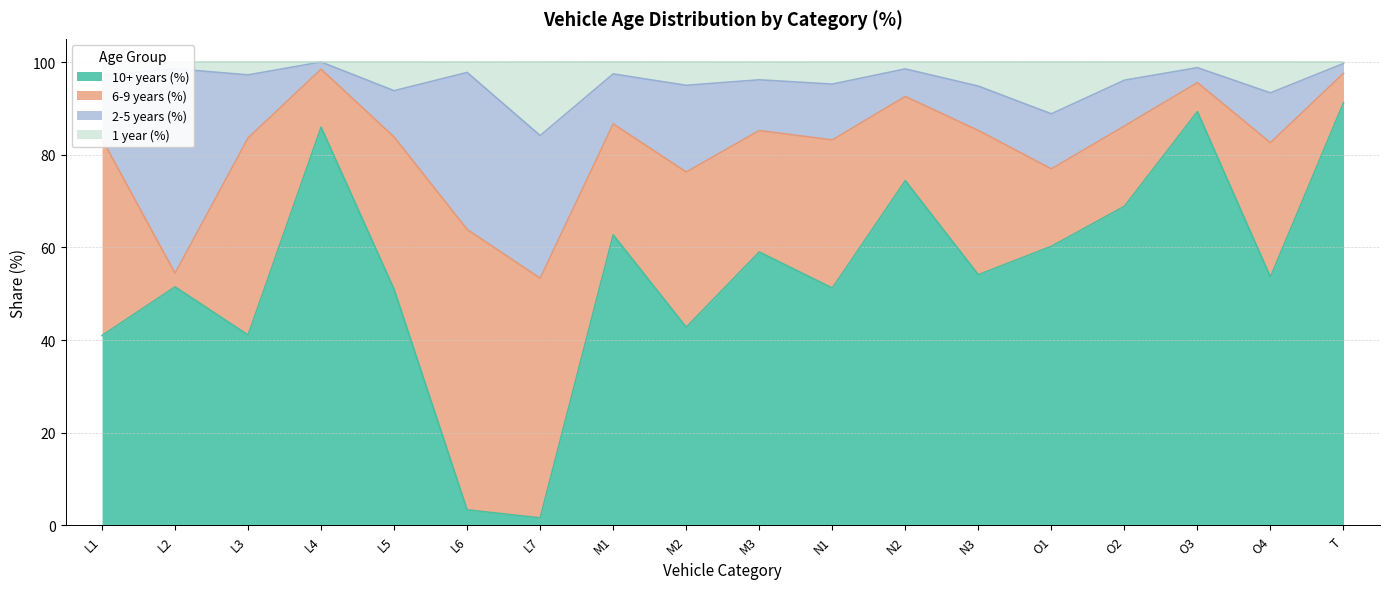

What is the highest value of the 10+ years (%) series?

91.2